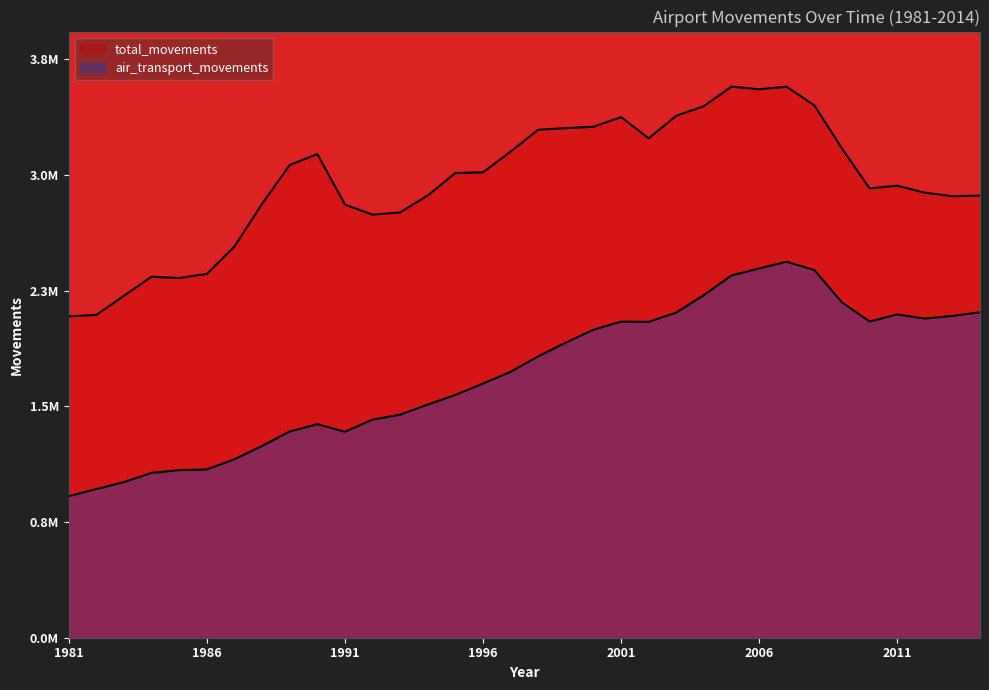

At which label is total_movements closest to 2?

1981